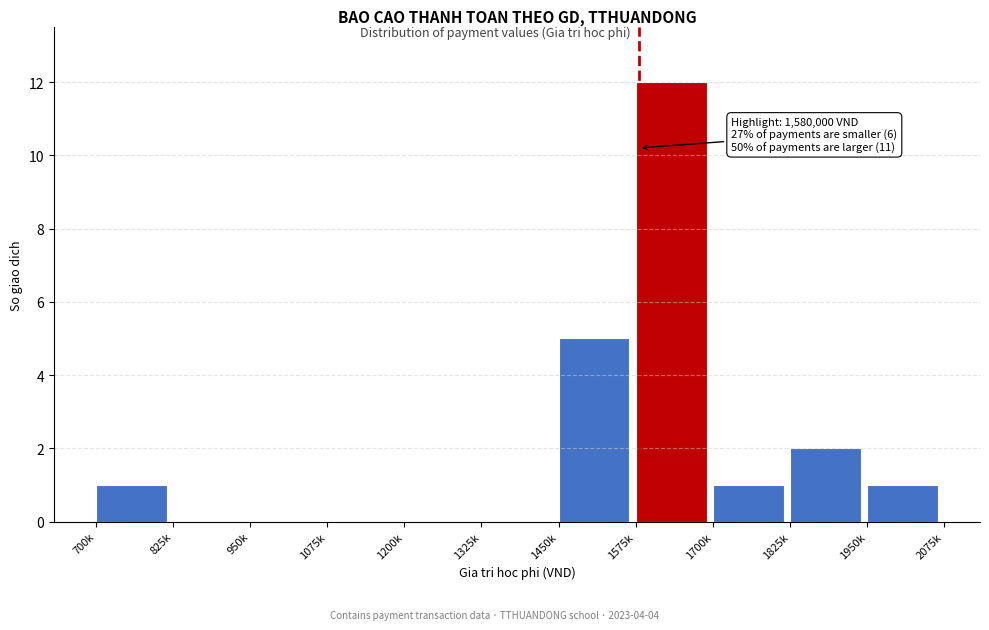

Reading right to left, transcribe all the data shown in this chart.

1950k=1	1825k=2	1700k=1	1575k=12	1450k=5	1325k=0	1200k=0	1075k=0	950k=0	825k=0	700k=1